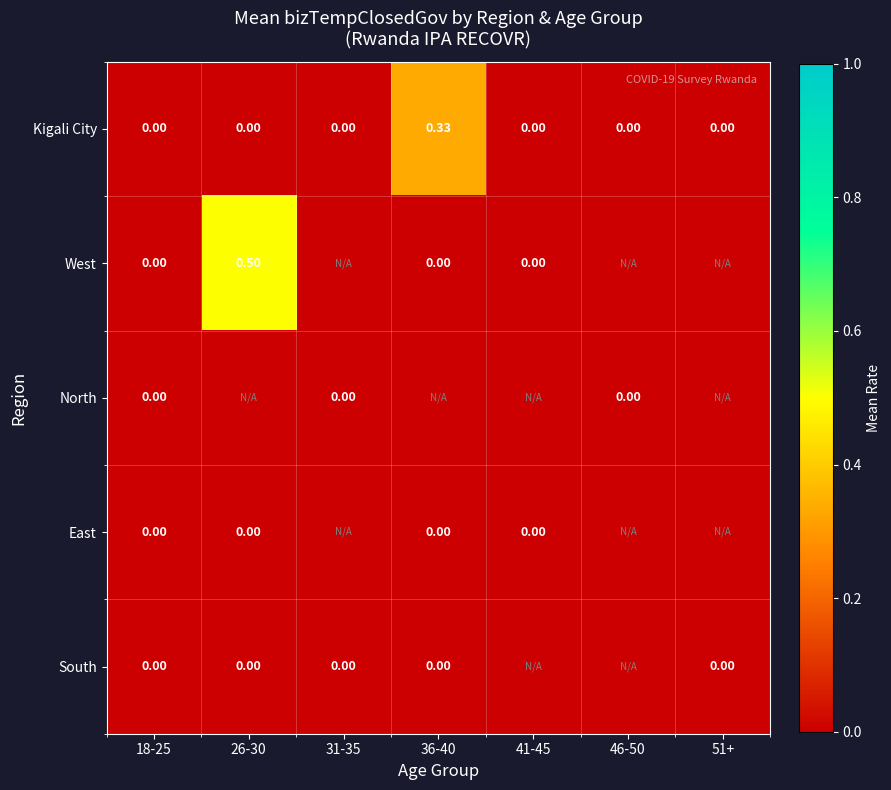

Which has a higher value, 46-50 or 26-30?

46-50